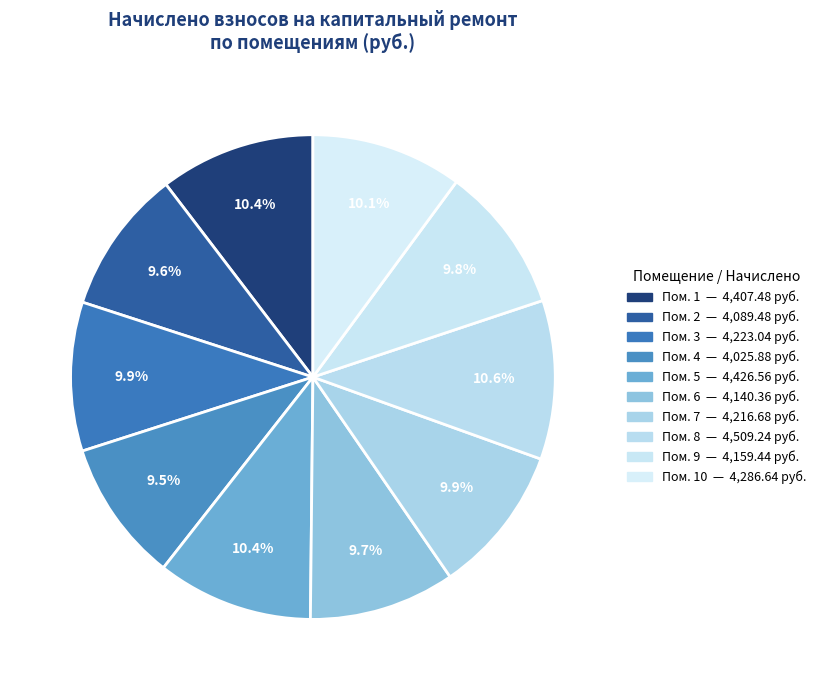

To the nearest percent, what is the difference between the largest and smallest slice percentages?

1%